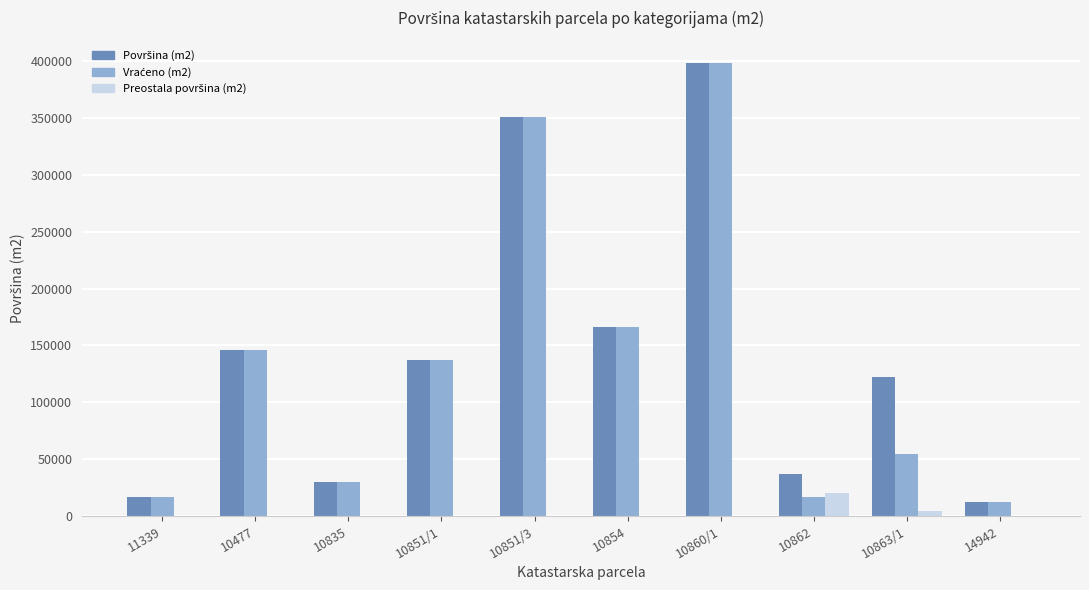

Are the bars grouped side by side (vs. stacked)?

Yes